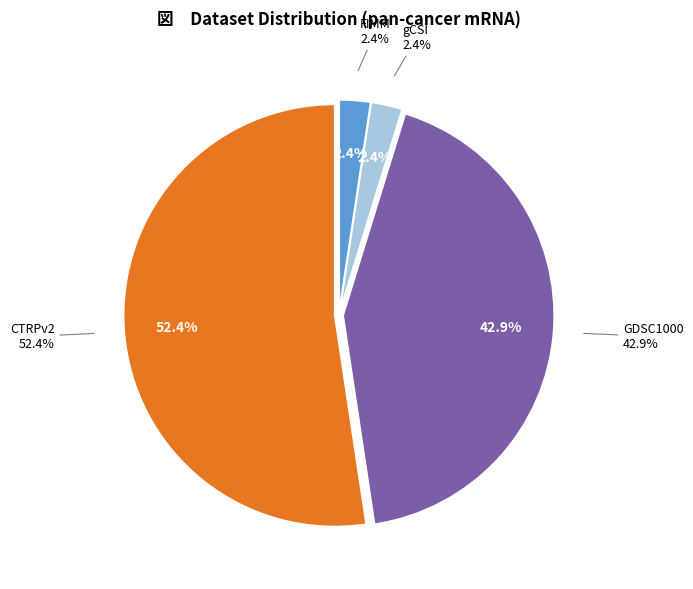

How many slices are in this pie chart?

4